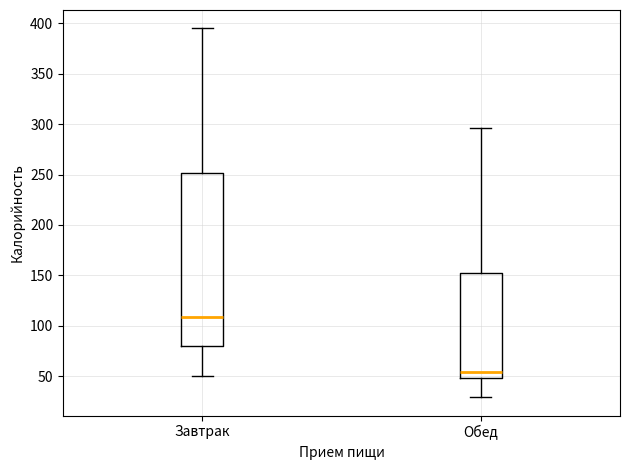

Reading left to right, transcribe this box plot: for each box, give where its median line is, the range the box spans, and where its two whiskers end, as read against the y-axis. The values are not printed on the chart, so give them approximately, as read against the axis.

Завтрак: median 110, box 80 to 250, whiskers 50 to 395
Обед: median 55, box 50 to 150, whiskers 30 to 295